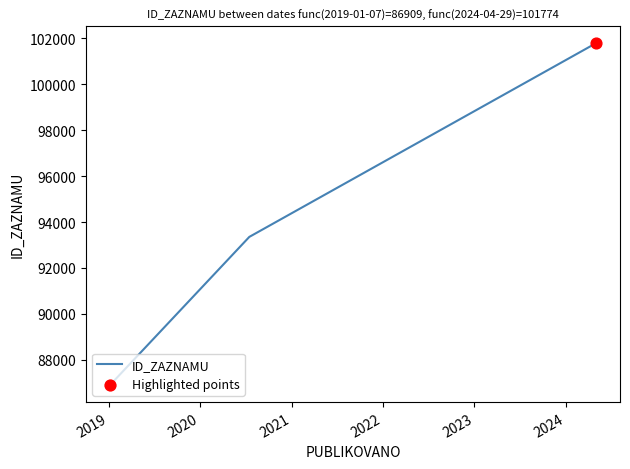

Which has a higher value, 2020-07-16 or 2024-04-29?

2024-04-29